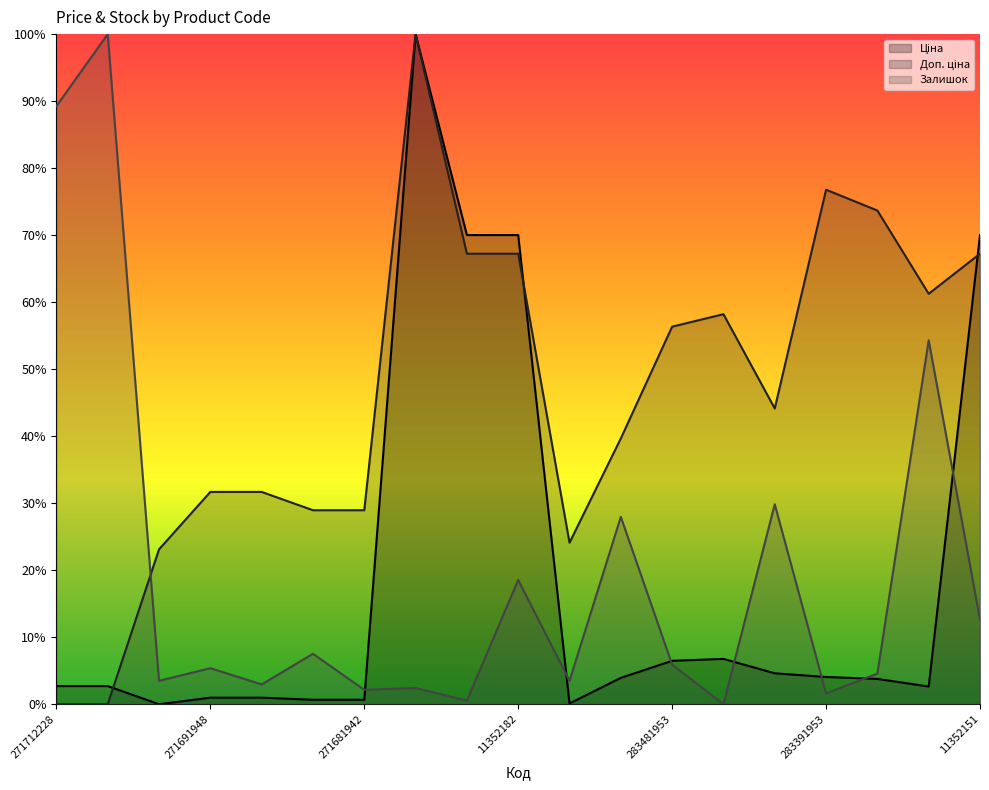

What position from the left is 283532151?

3